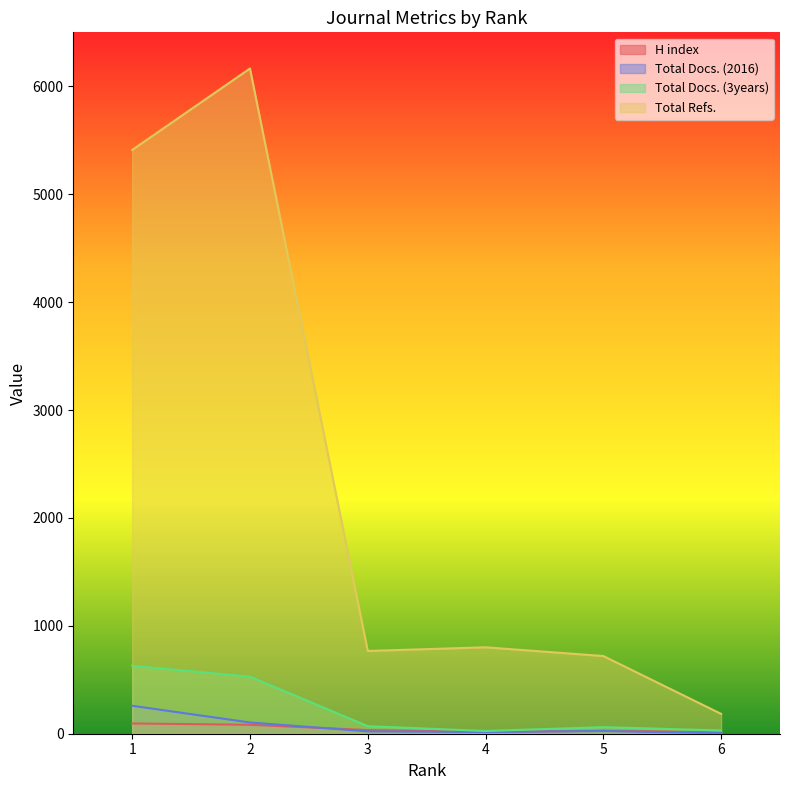

How many data points does each series have?

6